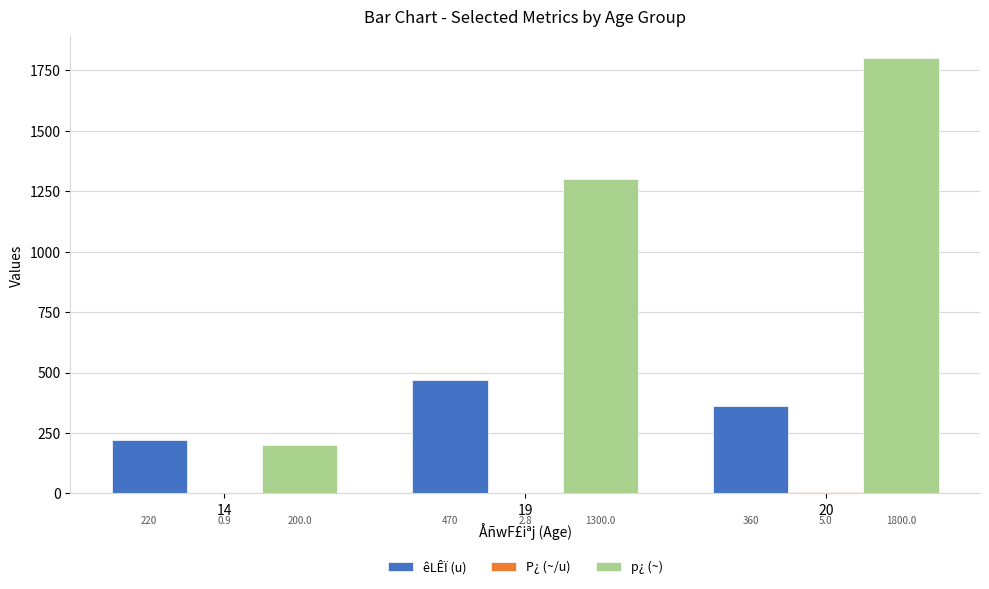

Where is p¿ (~) nearest to the value 1000?

19